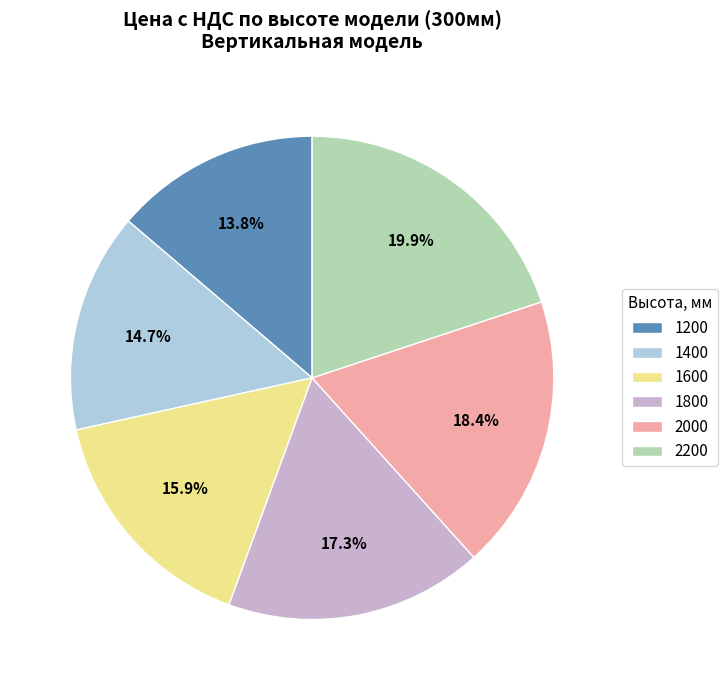

How many segments does this pie chart have?

6